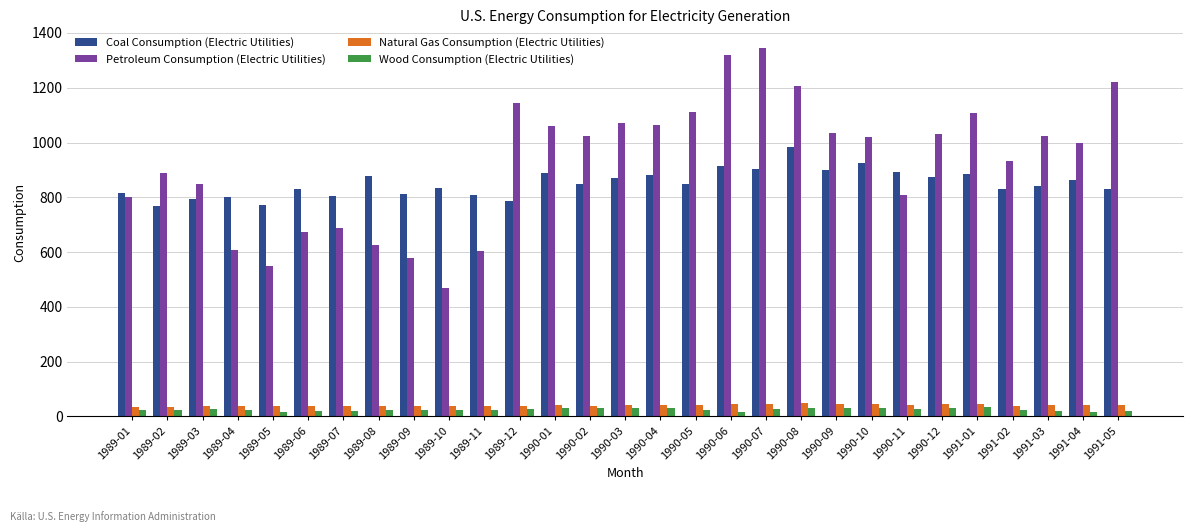

At how many categories does at least one series exceed 163?

29